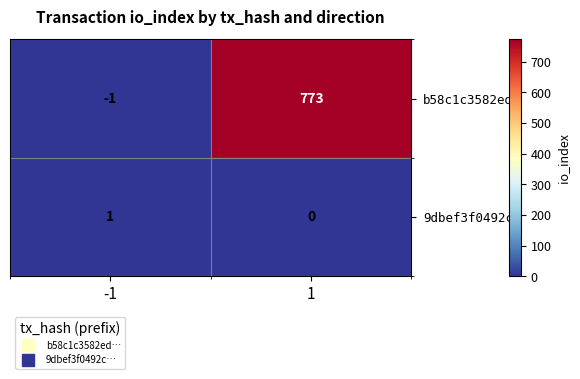

The value of b58c1c3582ed… at 1 is 520. True or false?

False